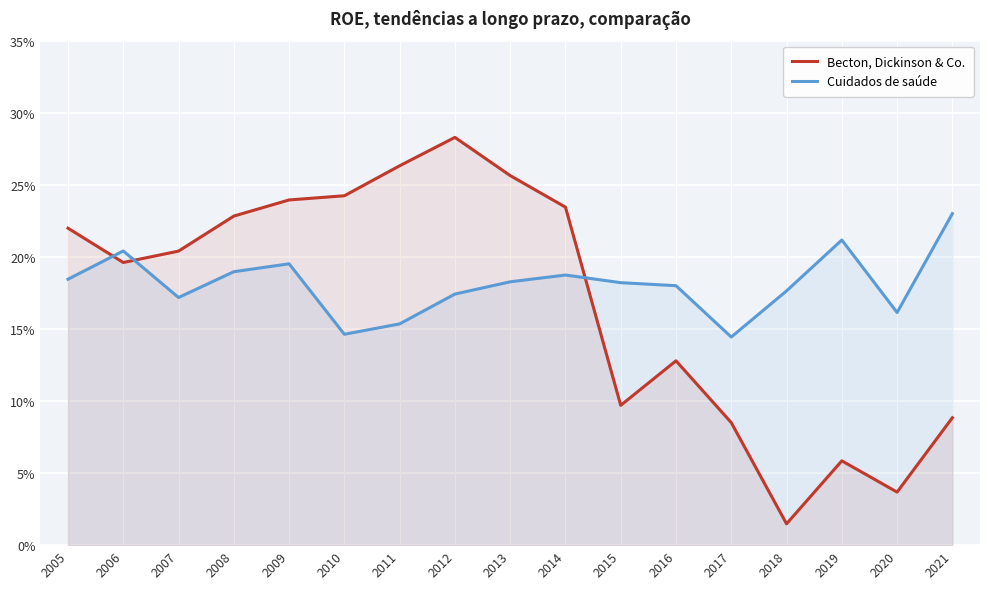

What is the difference between the highest and lowest values at 2020?

0.1